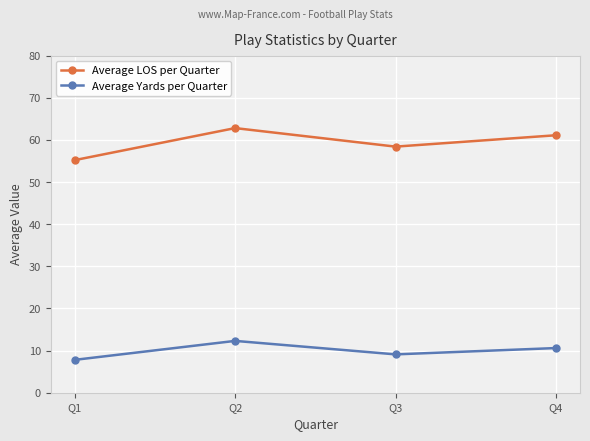

The Average Yards per Quarter series shows 19.3 at Q2. True or false?

False